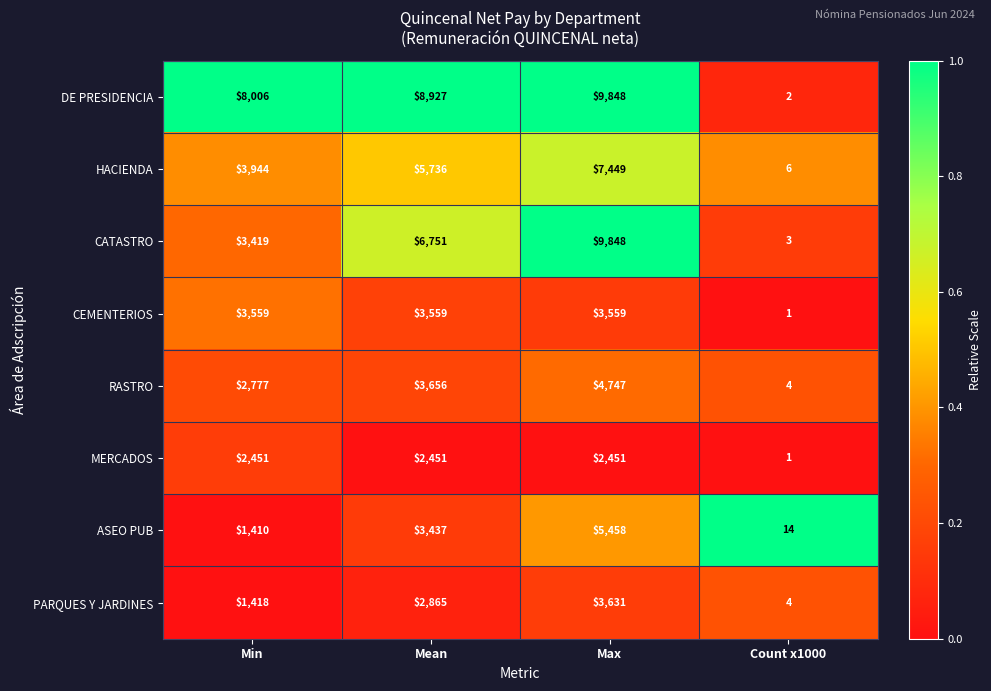

What is the total value across all series at Count x1000?

35